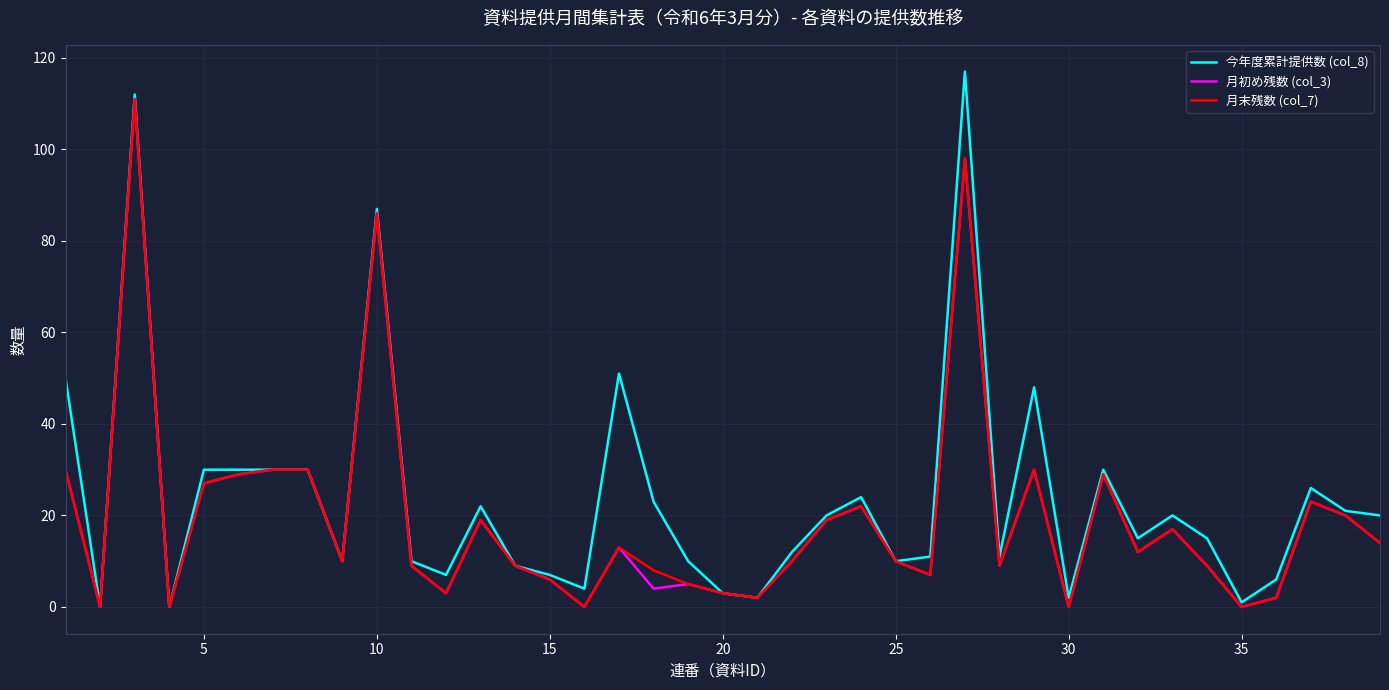

What is the maximum value shown in the chart?

117